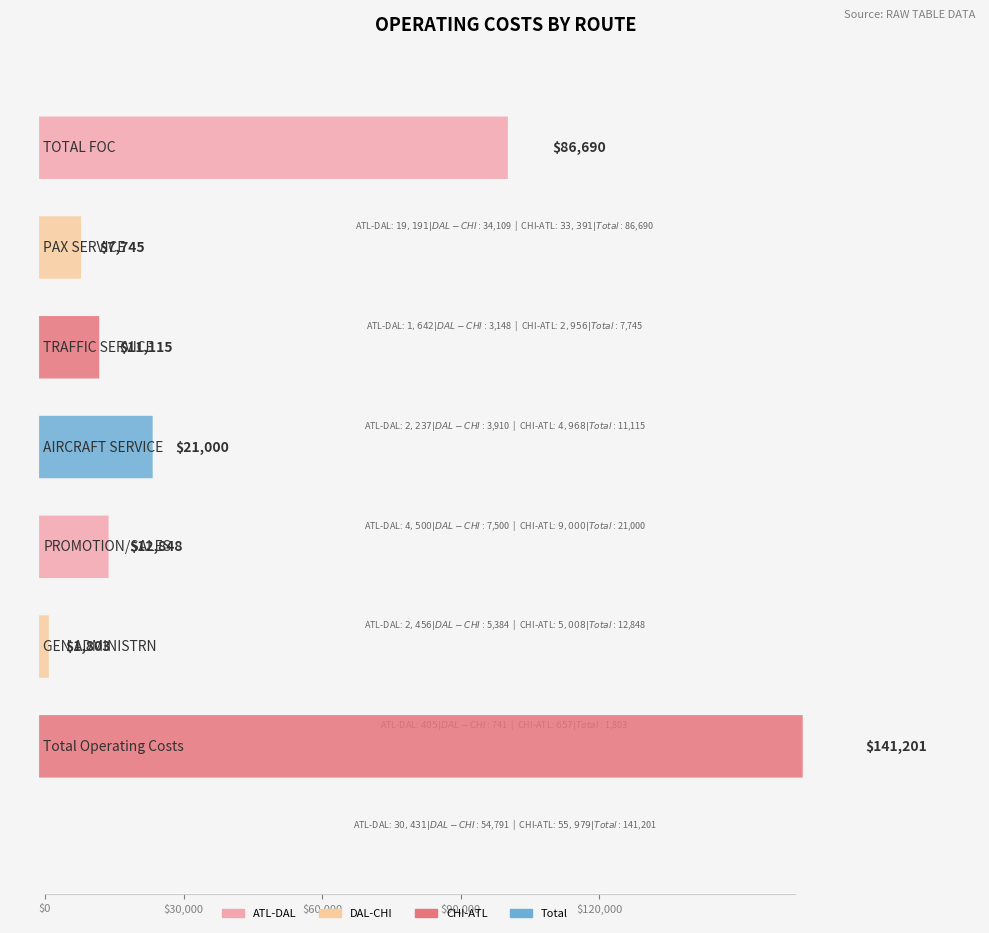

Does the chart contain stacked bars?

No